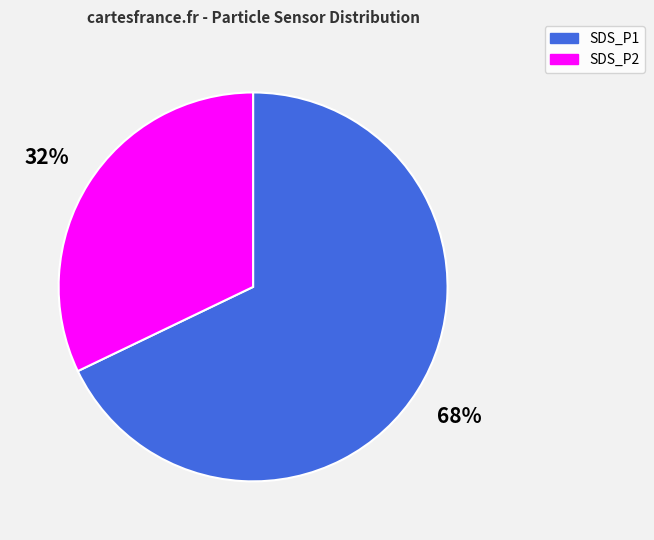

Is the sum of SDS_P1 and SDS_P2 greater than half?

Yes